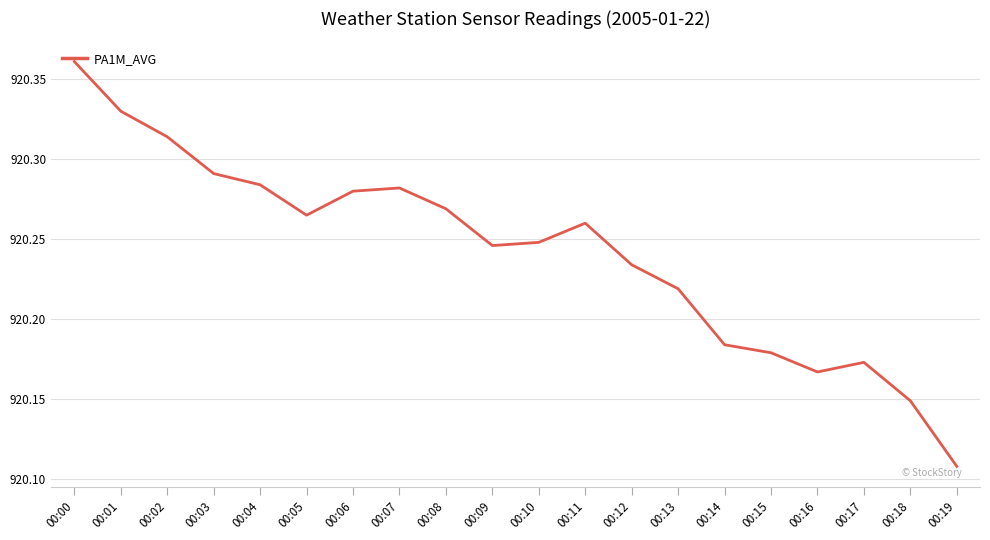

The value at 00:19 is 1389.6. True or false?

False